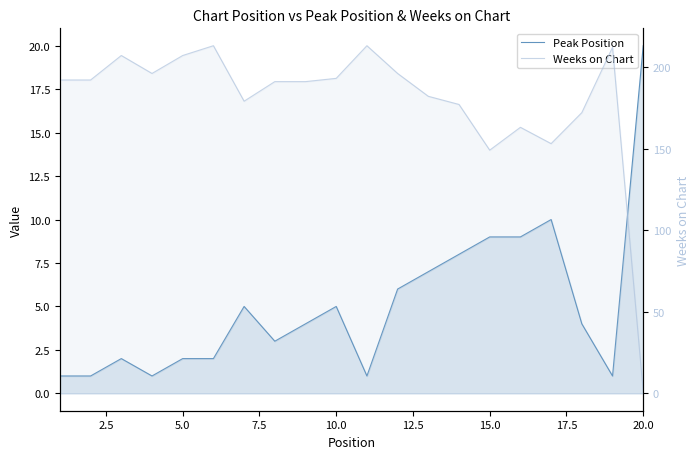

What is the smallest value displayed?

1